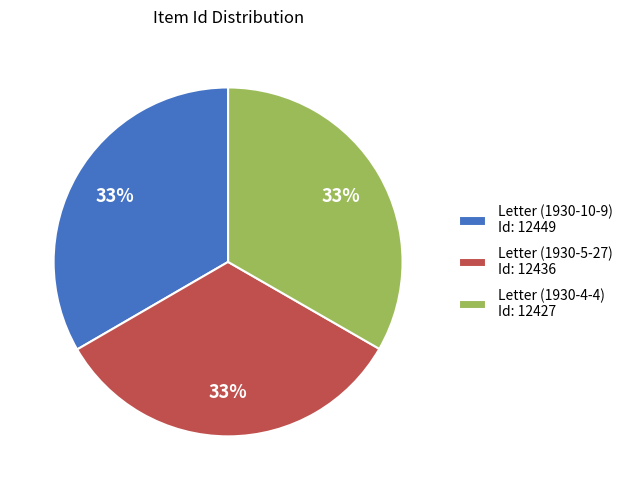

Combined, do Letter (1930-5-27) Id: 12436 and Letter (1930-4-4) Id: 12427 account for over 50%?

Yes